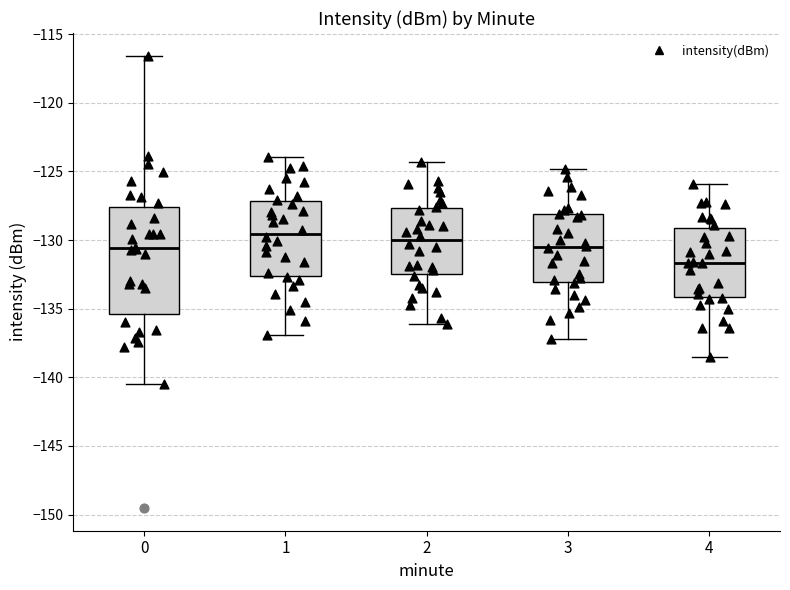

Comparing the boxes themselves (not the whiskers), which one is the tallest?

0